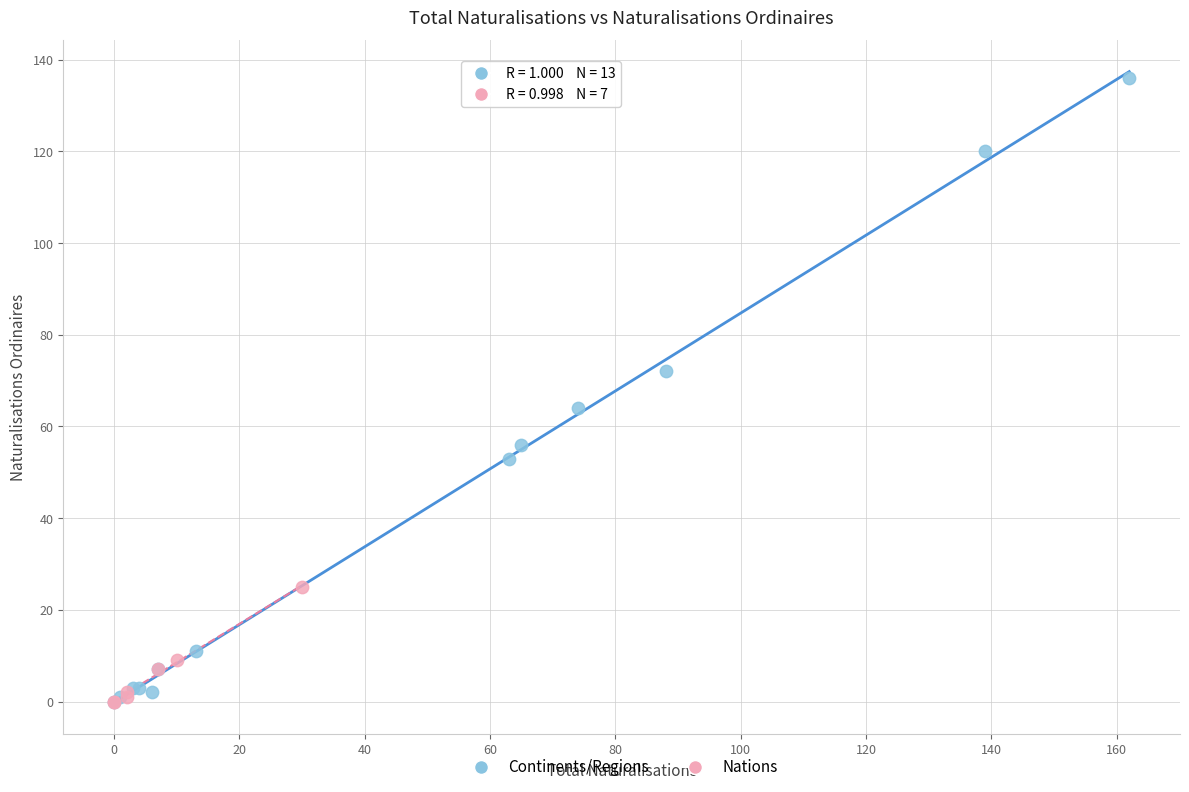

Which series reaches the maximum Y coordinate?

Continents/Regions